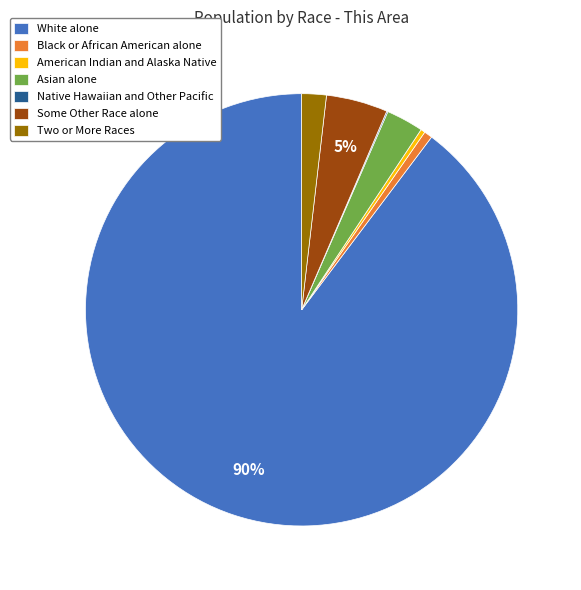

True or false: Black or African American alone accounts for 13% of the total.

False